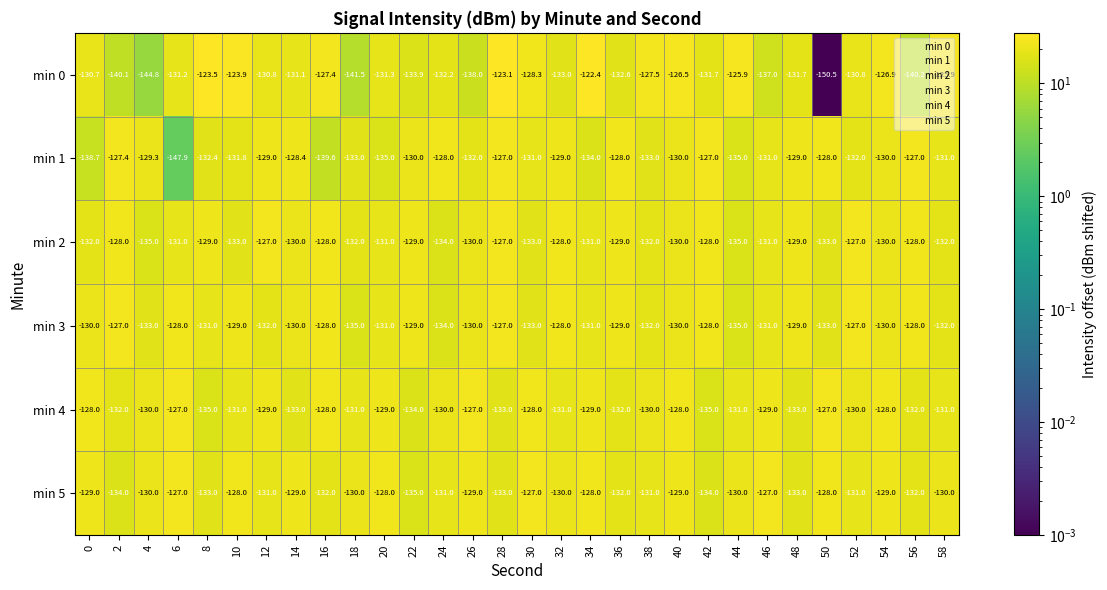

What is the total value across all series at 54?

-773.9